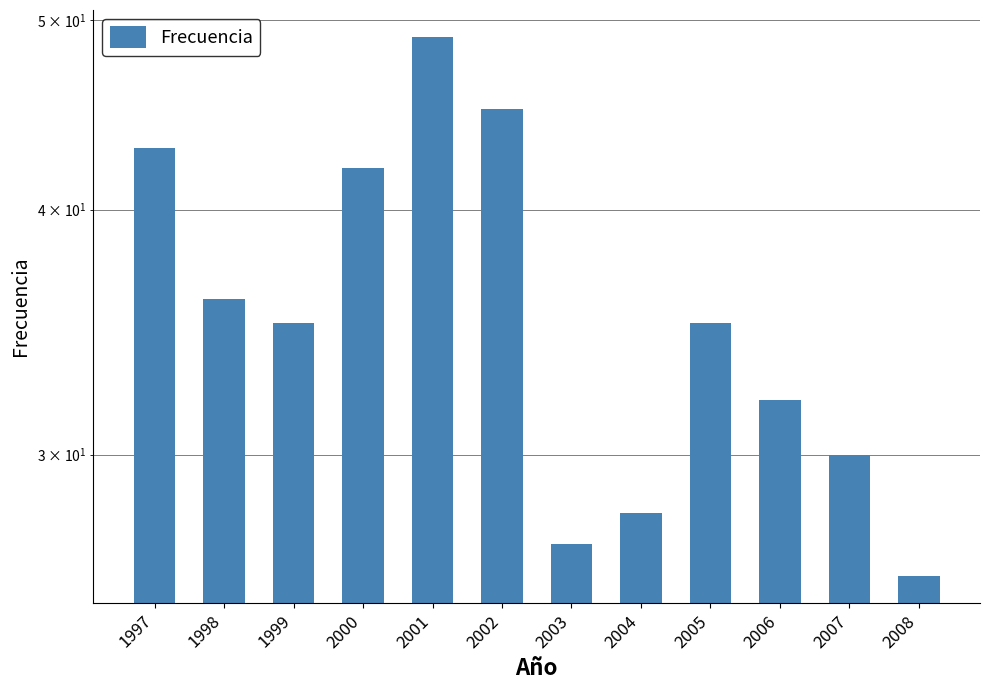

Count the number of values greater than 35.

5